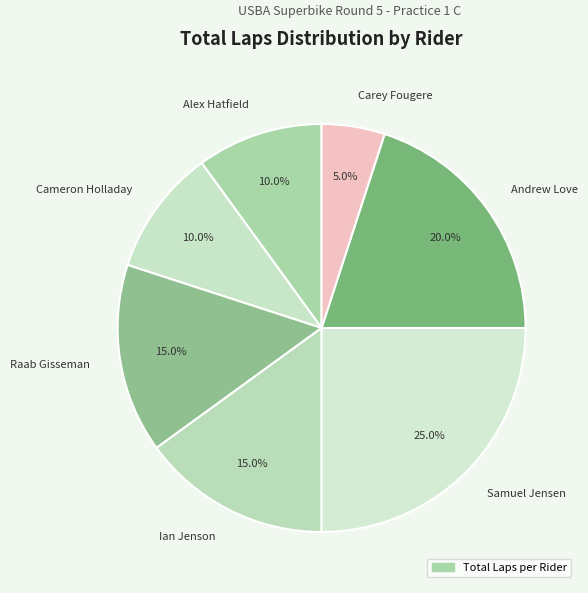

How many segments does this pie chart have?

7